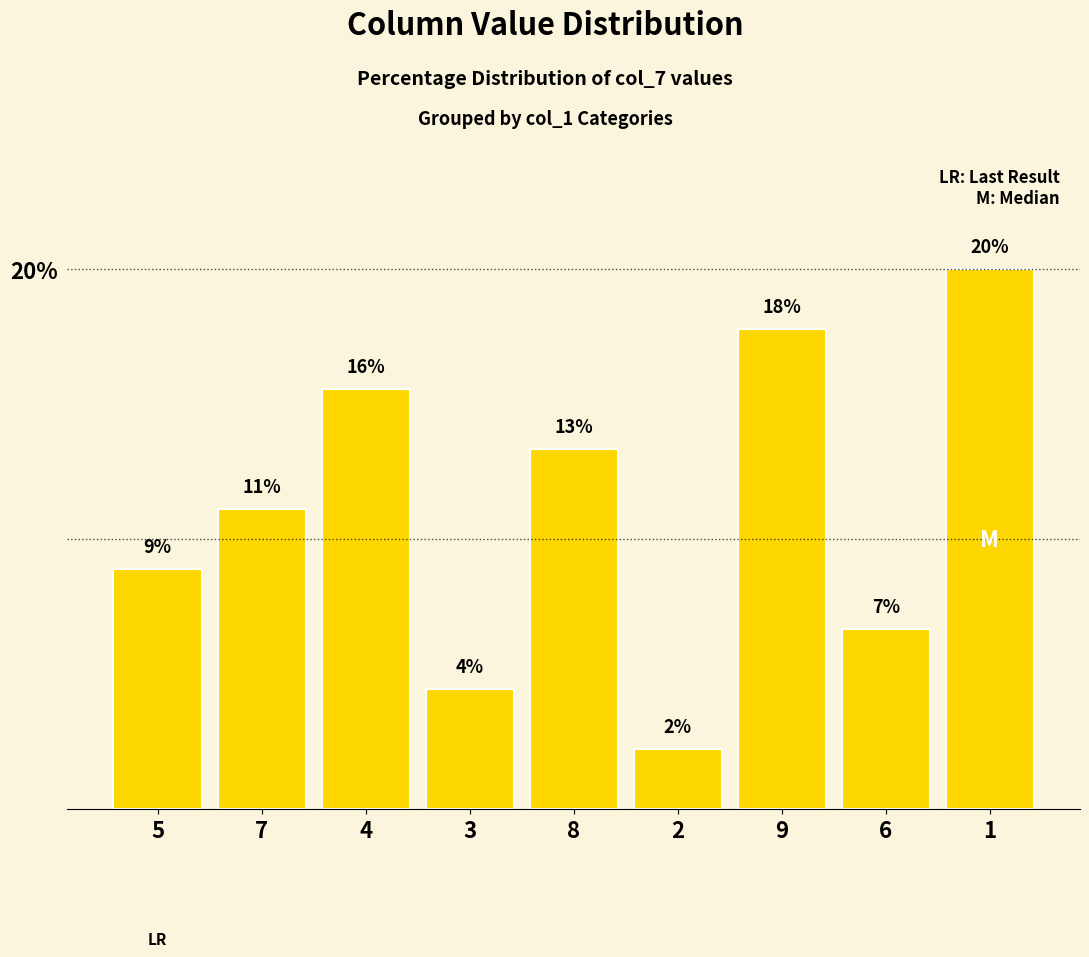

True or false: the data shows 2.2 at 2.

True